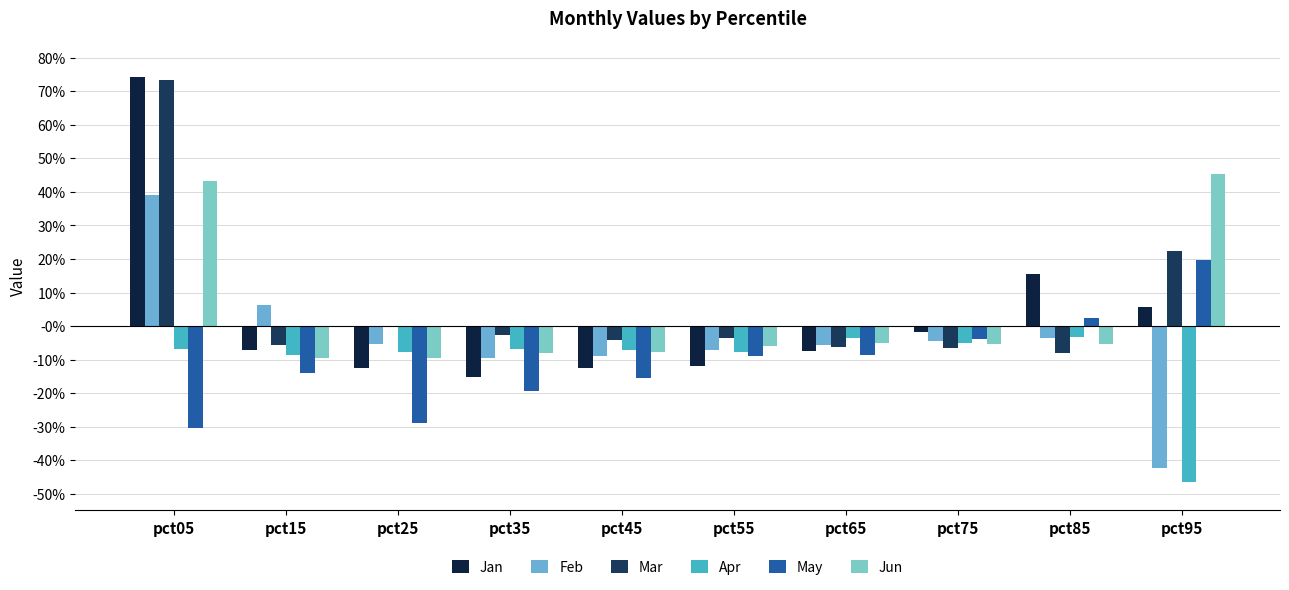

What are all the series names shown in the legend?

Jan, Feb, Mar, Apr, May, Jun